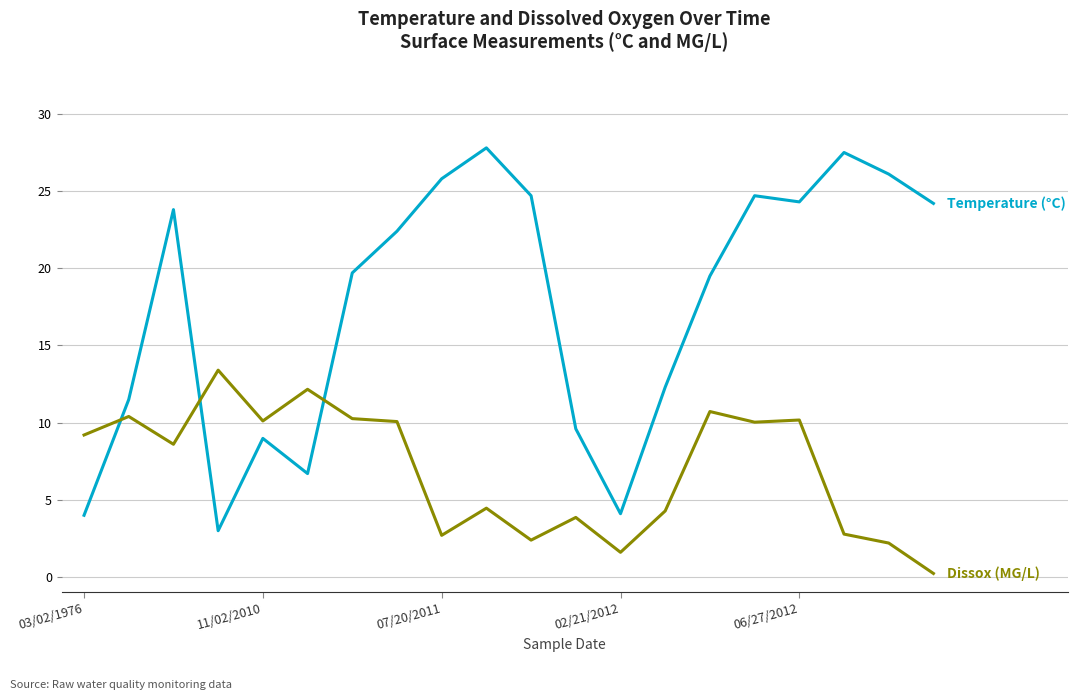

What is the maximum value shown in the chart?

27.8